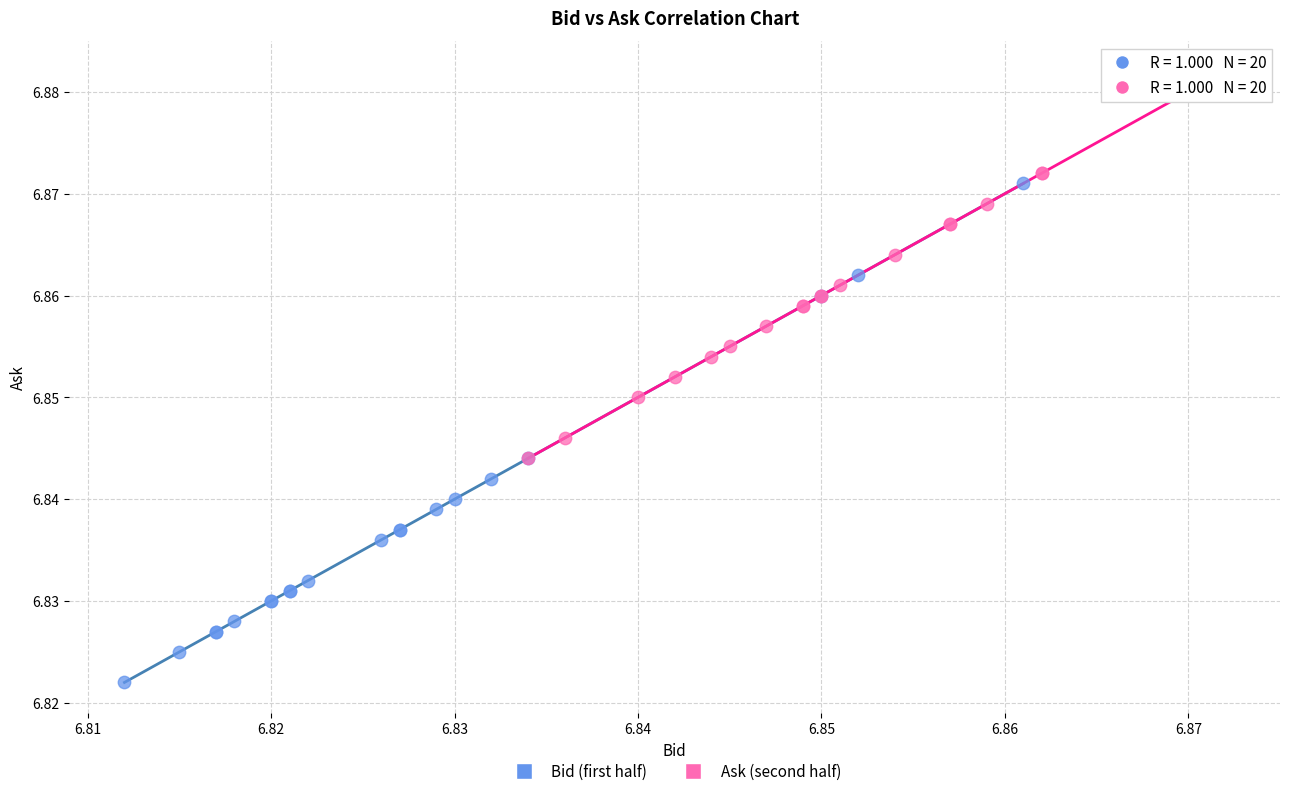

Which series has the largest Y range (max minus min)?

Bid (first half)